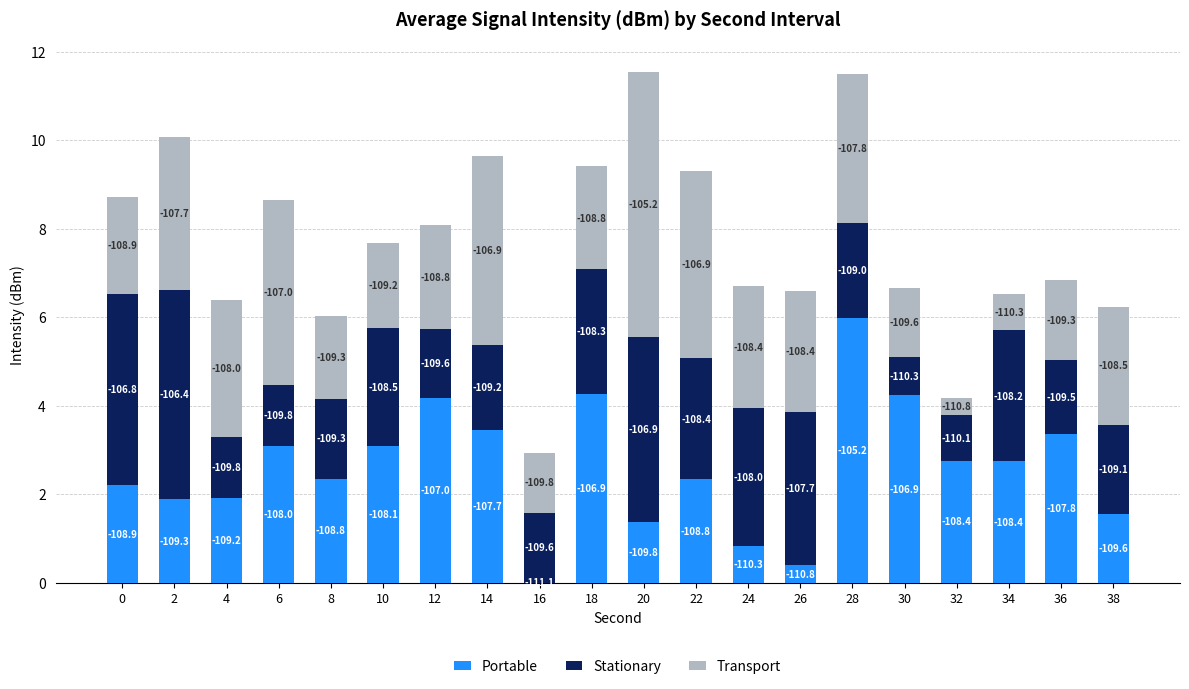

Are the bars grouped side by side (vs. stacked)?

No